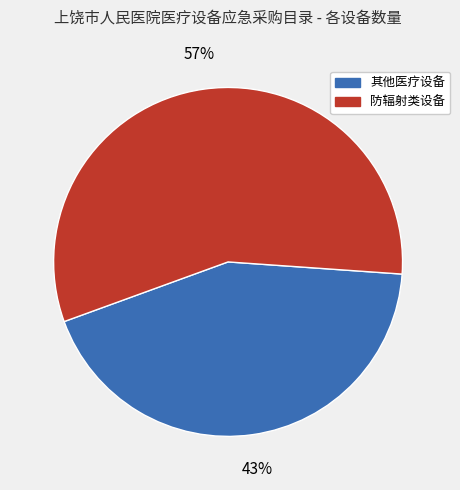

Does any single category account for the majority?

Yes